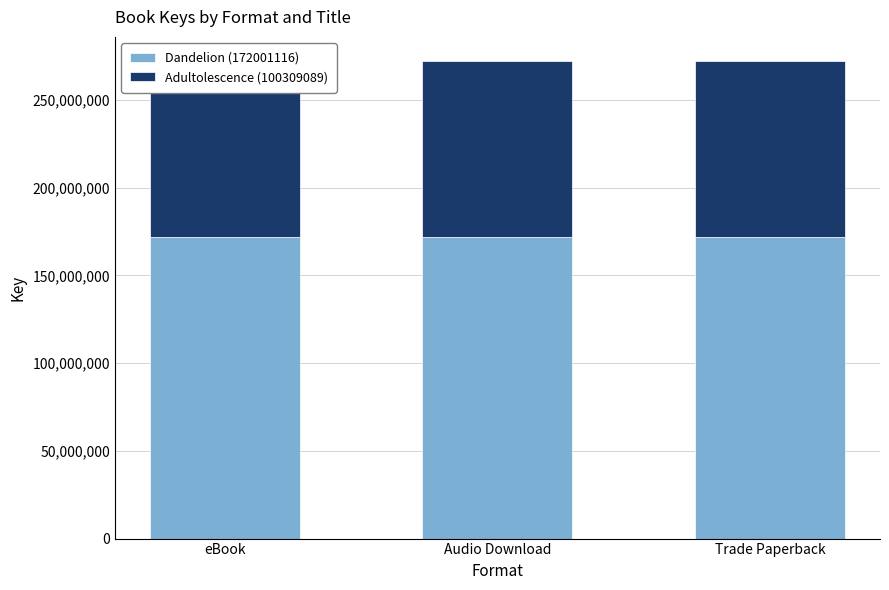

Which category has the lowest value across all series?

eBook